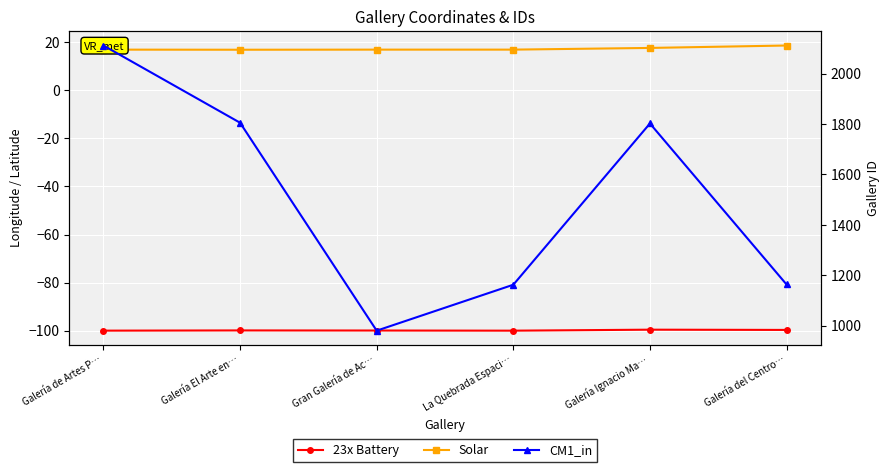

List the labels in order of Solar value, largest first.

Galería del Centro…, Galería Ignacio Ma…, Galería de Artes P…, Gran Galería de Ac…, La Quebrada Espaci…, Galería El Arte en…